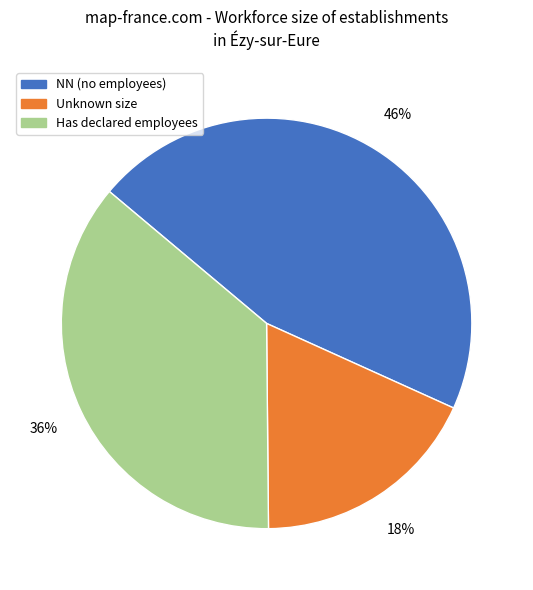

To the nearest percent, what is the difference between the largest and smallest slice percentages?

28%